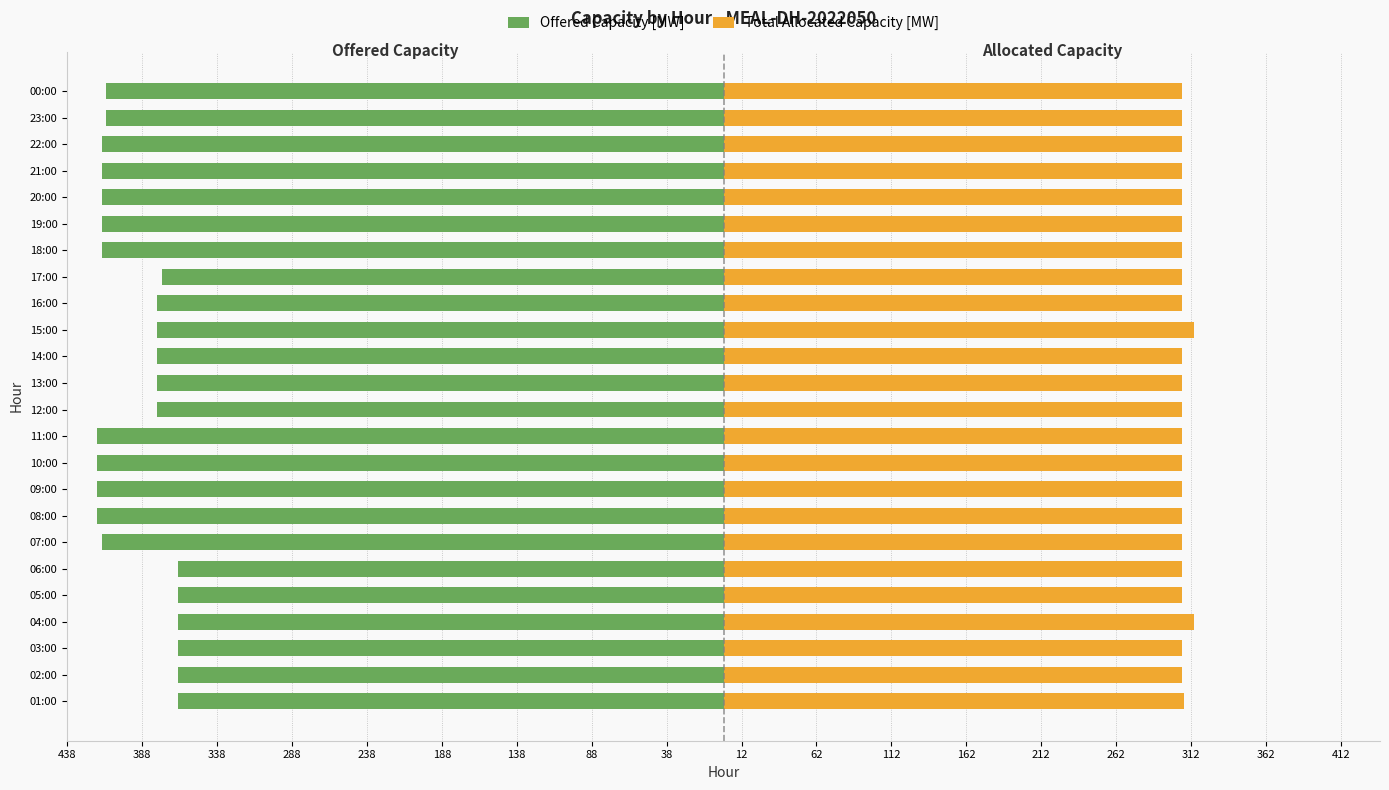

Which series has the widest spread of values?

Offered Capacity [MW]